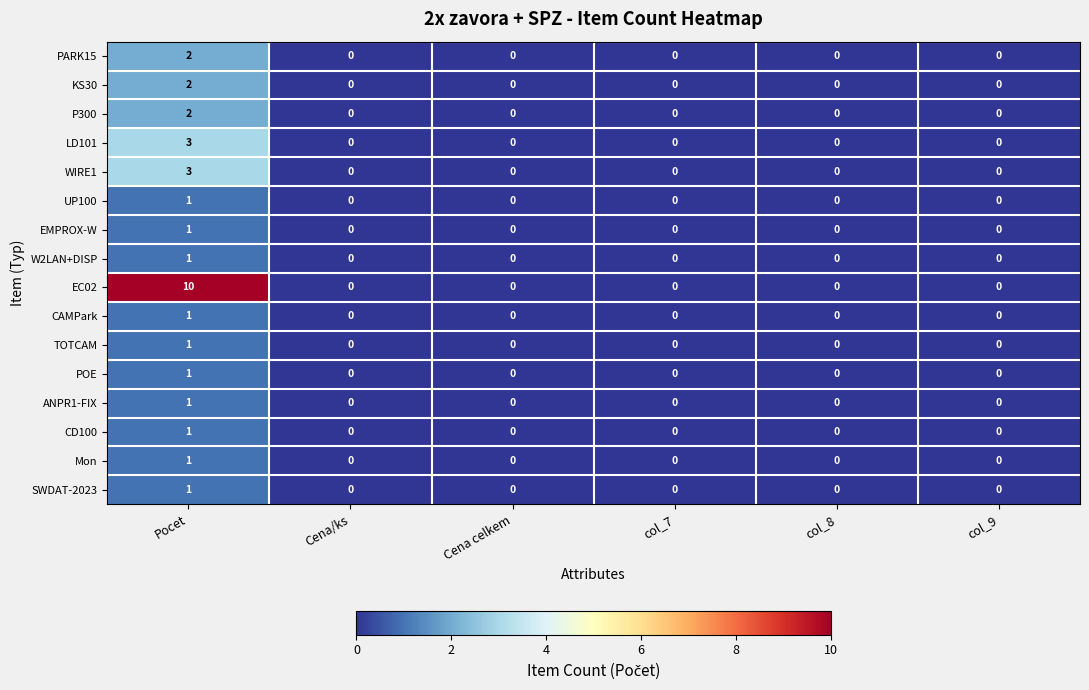

What is the greatest value displayed?

10